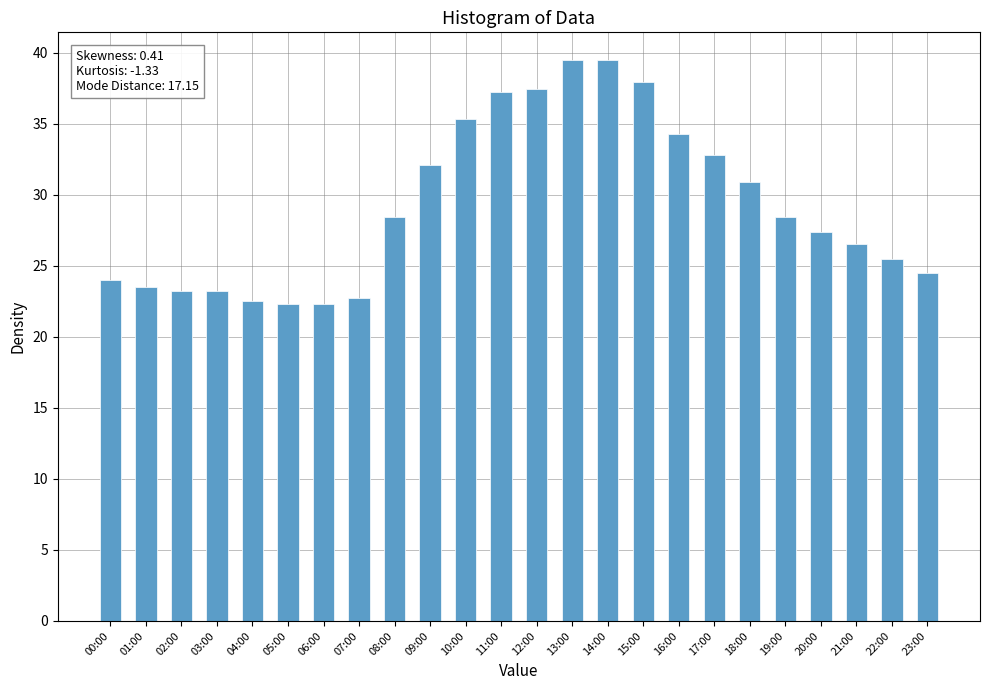

How many bars are there in total?

24